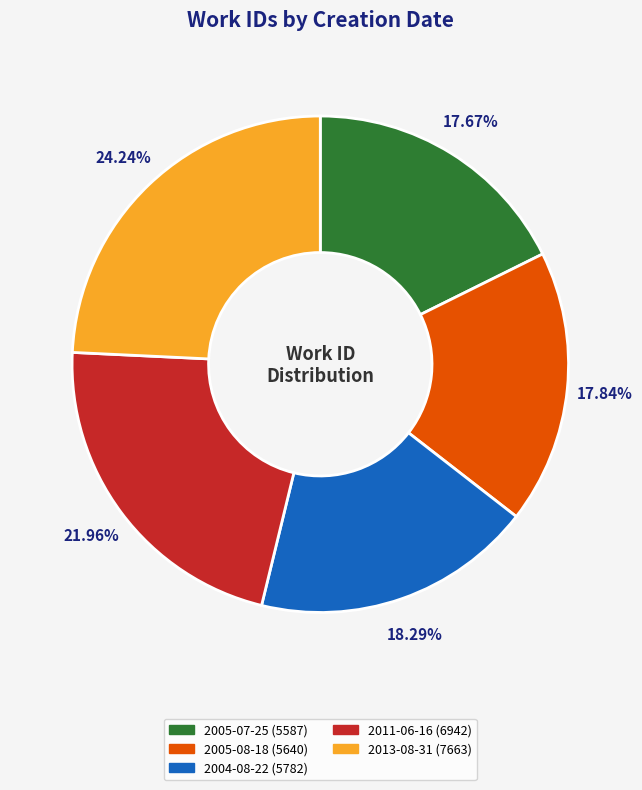

What percentage is NOT represented by 2005-07-25?

82.3%